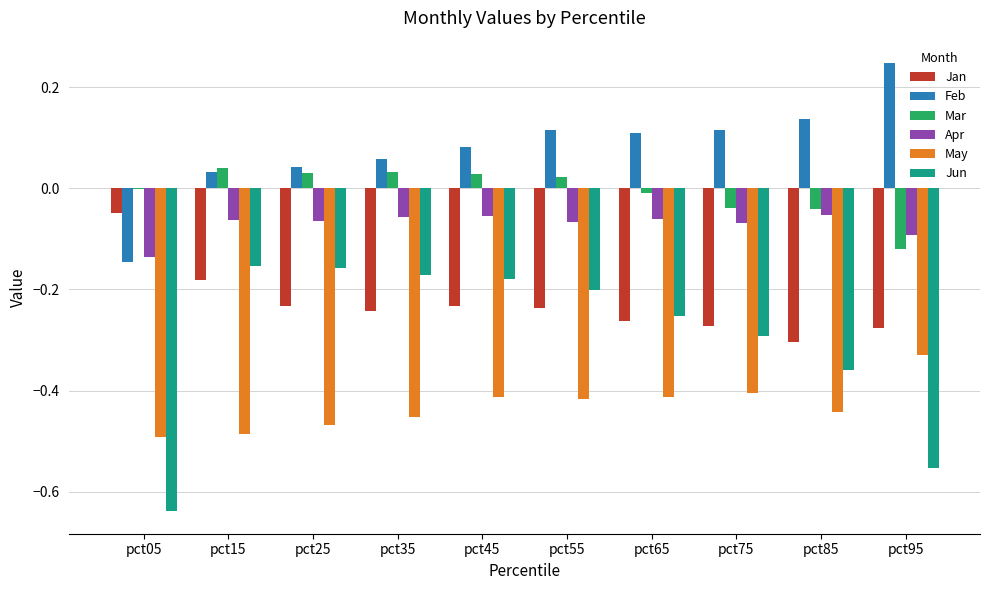

Which series has the largest total across all categories?

Feb